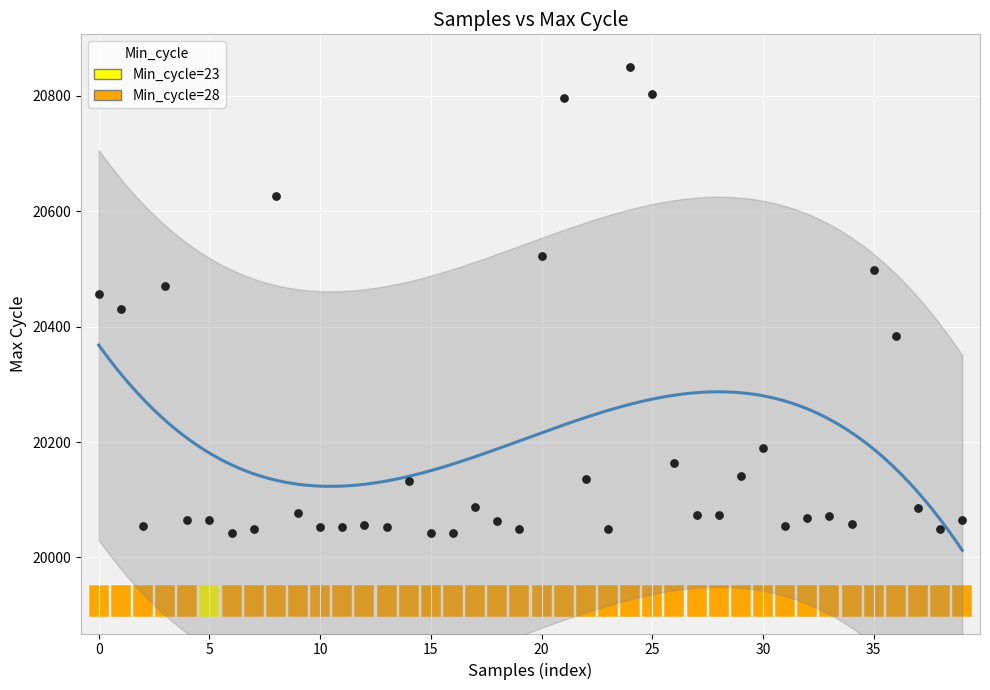

What is the range of Y values (max minus min)?

808